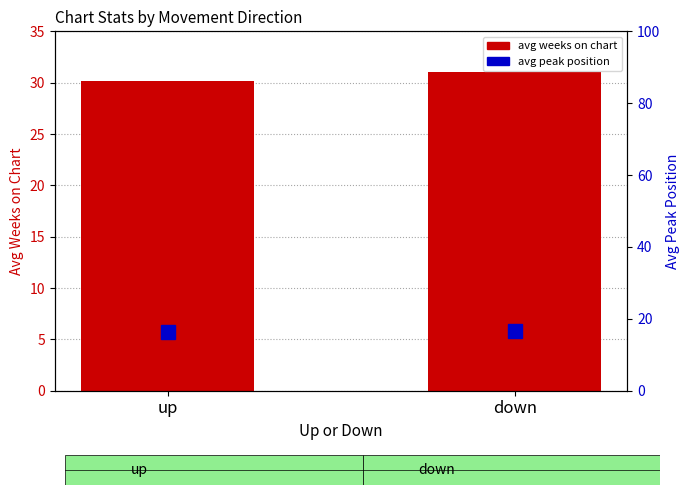

What is the sum of all avg peak position values?

33.0